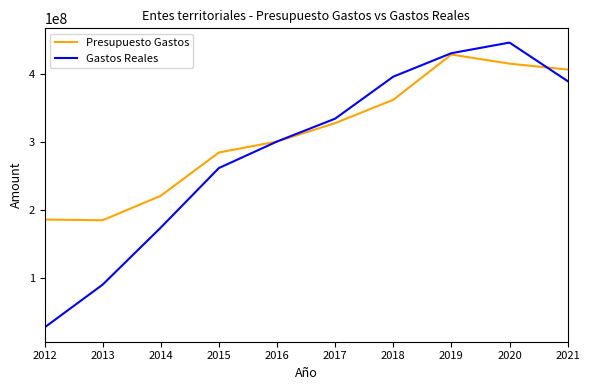

Rank the series by their average value, from lowest to highest.

Gastos Reales, Presupuesto Gastos